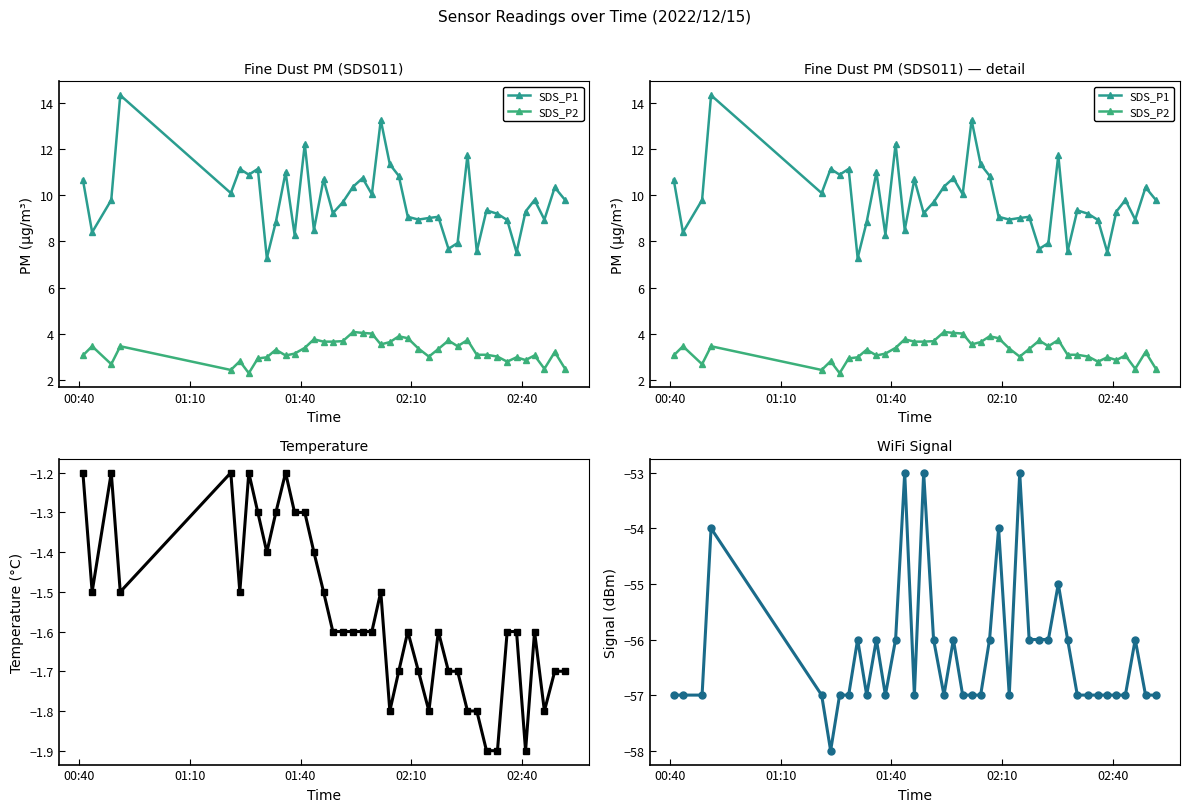

Reading right to left, list all the values displayed in this chart.

SDS_P1: 9.8	10.3	8.9	9.8	9.3	7.5	8.9	9.2	9.3	7.6	11.8	7.9	7.7	9.1	9.0	8.9	9.1	10.8	11.3	13.3	10.1	10.8	10.4	9.7	9.2	10.7	8.5	12.2	8.3	11.0	8.8	7.3	11.2	10.9	11.2	10.1	14.3	9.8	8.4	10.7
SDS_P2: 2.5	3.2	2.5	3.0	2.9	3.0	2.8	3.0	3.1	3.1	3.7	3.5	3.7	3.3	3.0	3.4	3.8	3.9	3.6	3.5	4.0	4.0	4.1	3.7	3.6	3.6	3.8	3.4	3.1	3.0	3.3	3.0	2.9	2.3	2.8	2.4	3.5	2.7	3.5	3.0
Temp: -1.7	-1.7	-1.8	-1.6	-1.9	-1.6	-1.6	-1.9	-1.9	-1.8	-1.8	-1.7	-1.7	-1.6	-1.8	-1.7	-1.6	-1.7	-1.8	-1.5	-1.6	-1.6	-1.6	-1.6	-1.6	-1.5	-1.4	-1.3	-1.3	-1.2	-1.3	-1.4	-1.3	-1.2	-1.5	-1.2	-1.5	-1.2	-1.5	-1.2
Signal: -57.0	-57.0	-56.0	-57.0	-57.0	-57.0	-57.0	-57.0	-57.0	-56.0	-55.0	-56.0	-56.0	-56.0	-53.0	-57.0	-54.0	-56.0	-57.0	-57.0	-57.0	-56.0	-57.0	-56.0	-53.0	-57.0	-53.0	-56.0	-57.0	-56.0	-57.0	-56.0	-57.0	-57.0	-58.0	-57.0	-54.0	-57.0	-57.0	-57.0